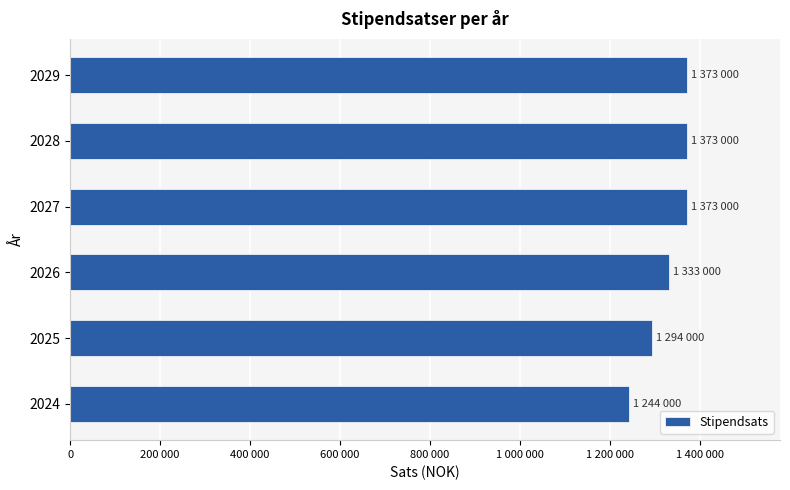

What is the greatest value displayed?

1373000